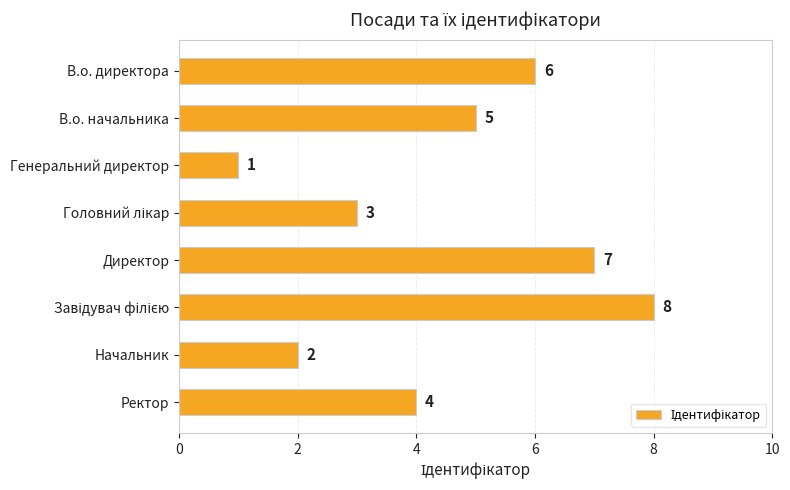

Between Генеральний директор and В.о. директора, which is larger?

В.о. директора